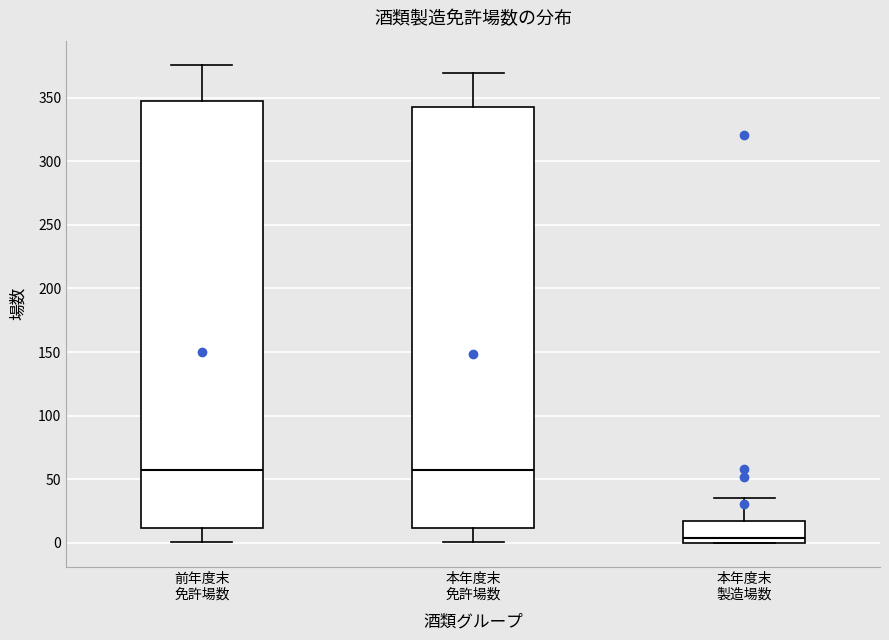

Reading left to right, transcribe this box plot: for each box, give where its median line is, the range the box spans, and where its two whiskers end, as read against the y-axis. The values are not printed on the chart, so give them approximately, as read against the axis.

前年度末 免許場数: median 55, box 10 to 345, whiskers 0 to 375
本年度末 免許場数: median 55, box 10 to 345, whiskers 0 to 370
本年度末 製造場数: median 5, box 0 to 15, whiskers 0 to 35